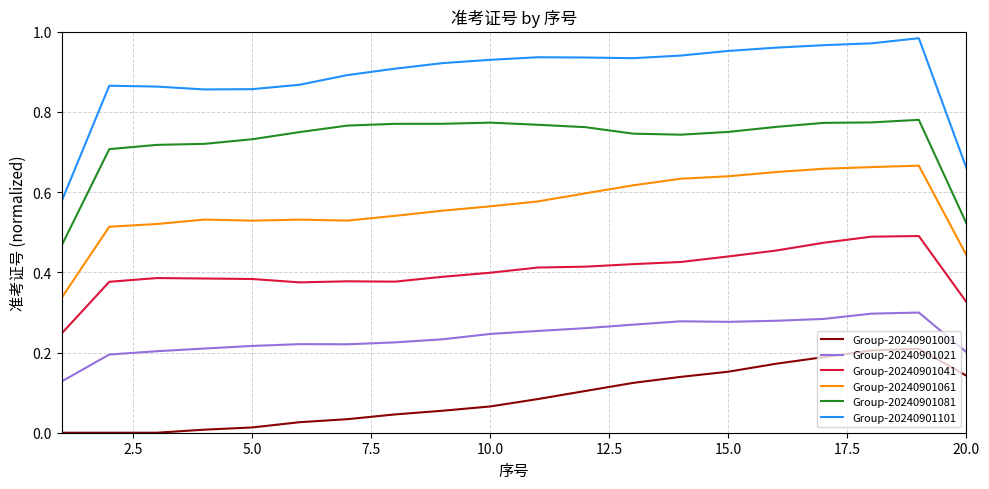

What are all the series names shown in the legend?

Group-20240901001, Group-20240901021, Group-20240901041, Group-20240901061, Group-20240901081, Group-20240901101